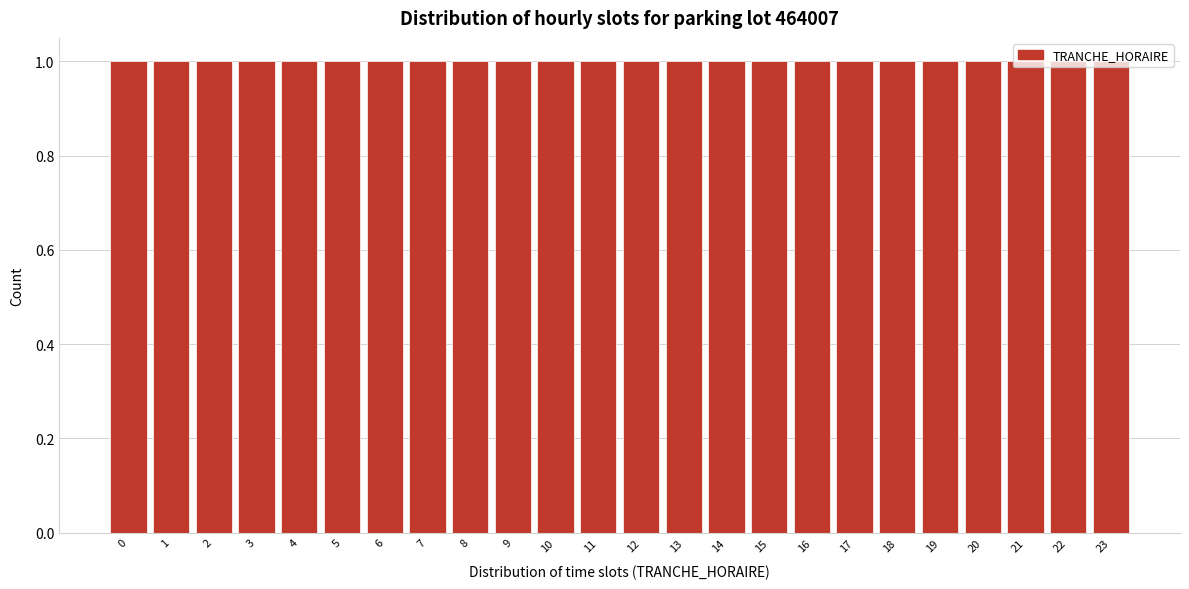

Reading left to right, list every bar in this chart as the range it spans on the x-axis followed by its height. The values are not printed on the chart, so give them approximately, as read against the axis.

-0.5 to 0.5: 1
0.5 to 1.5: 1
1.5 to 2.5: 1
2.5 to 3.5: 1
3.5 to 4.5: 1
4.5 to 5.5: 1
5.5 to 6.5: 1
6.5 to 7.5: 1
7.5 to 8.5: 1
8.5 to 9.5: 1
9.5 to 10.5: 1
10.5 to 11.5: 1
11.5 to 12.5: 1
12.5 to 13.5: 1
13.5 to 14.5: 1
14.5 to 15.5: 1
15.5 to 16.5: 1
16.5 to 17.5: 1
17.5 to 18.5: 1
18.5 to 19.5: 1
19.5 to 20.5: 1
20.5 to 21.5: 1
21.5 to 22.5: 1
22.5 to 23.5: 1